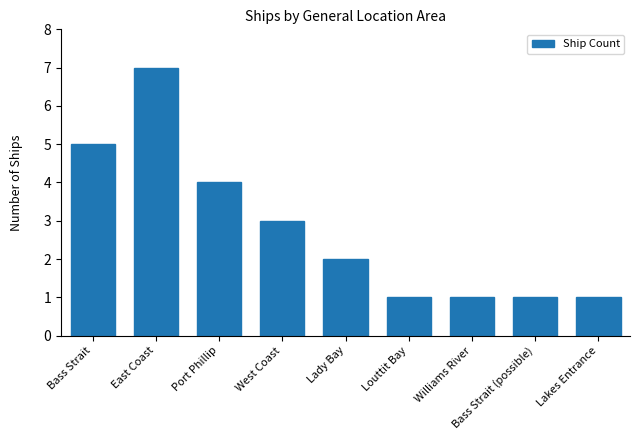

The chart shows a value of 0 at Williams River. True or false?

False